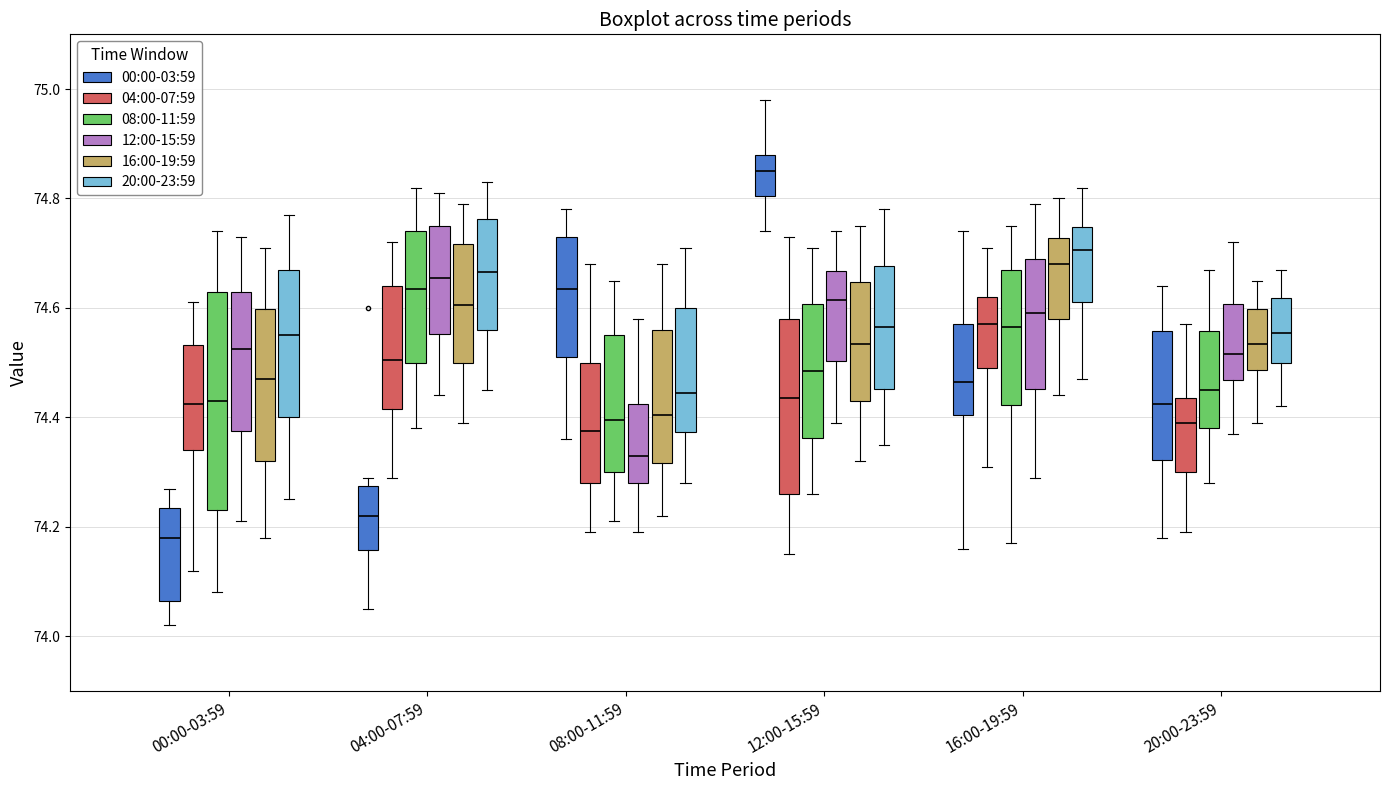

Which box's median line is the highest?

12:00-15:59 (00:00-03:59)